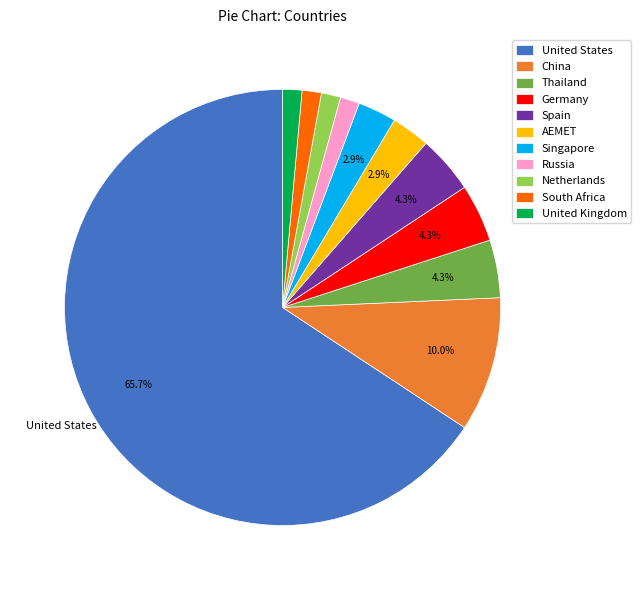

Which slice is the largest?

United States